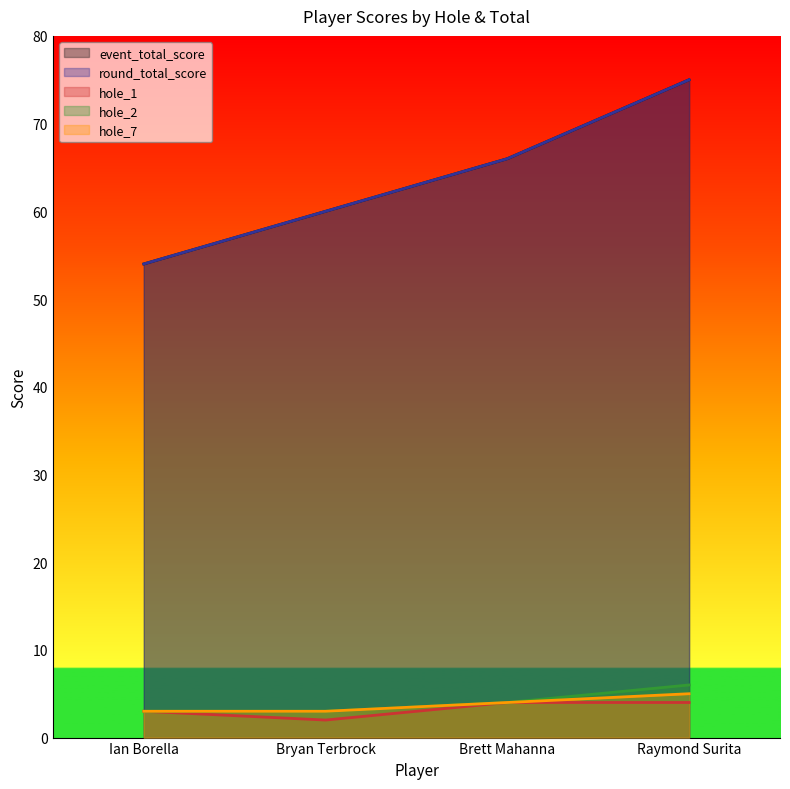

The value of event_total_score at Raymond Surita is 16. True or false?

False